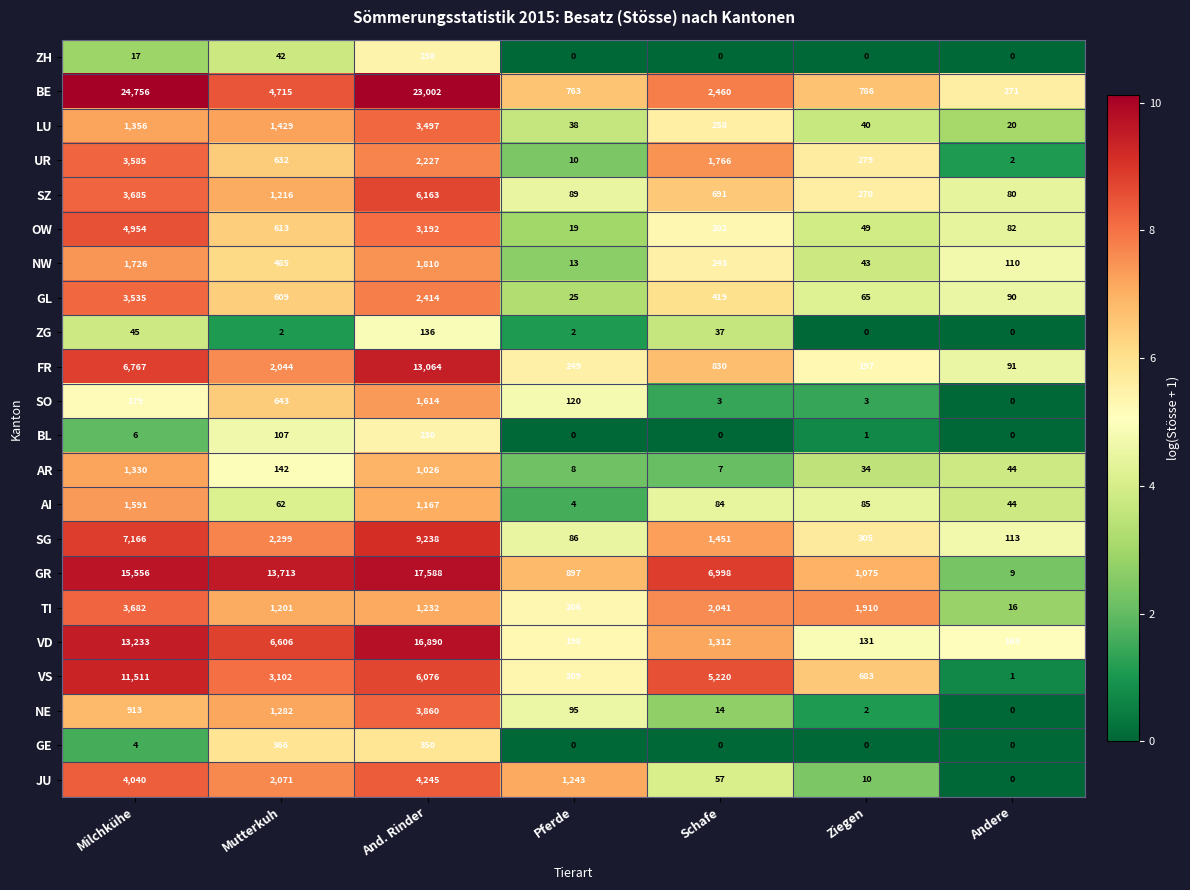

At which category is the sum across all series the highest?

And. Rinder